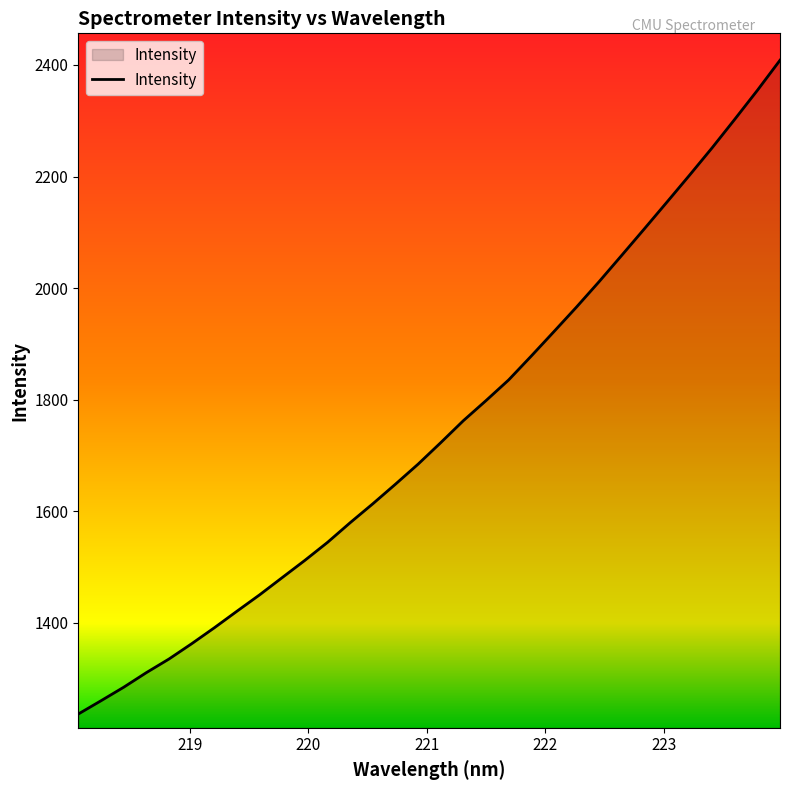

What is the smallest value displayed?

1237.0